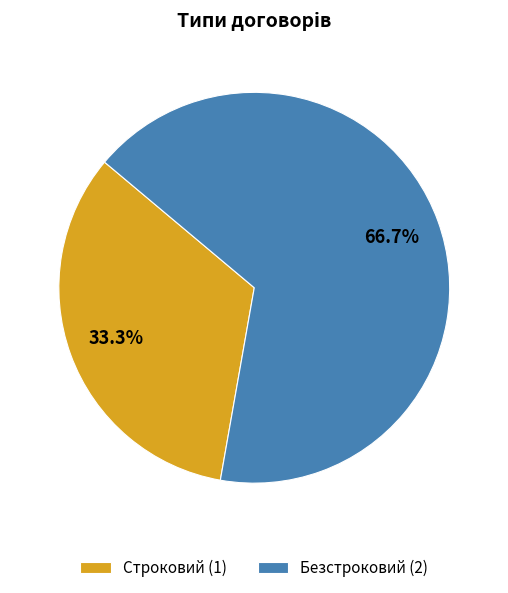

Is it true that Строковий is 33% of the pie?

True